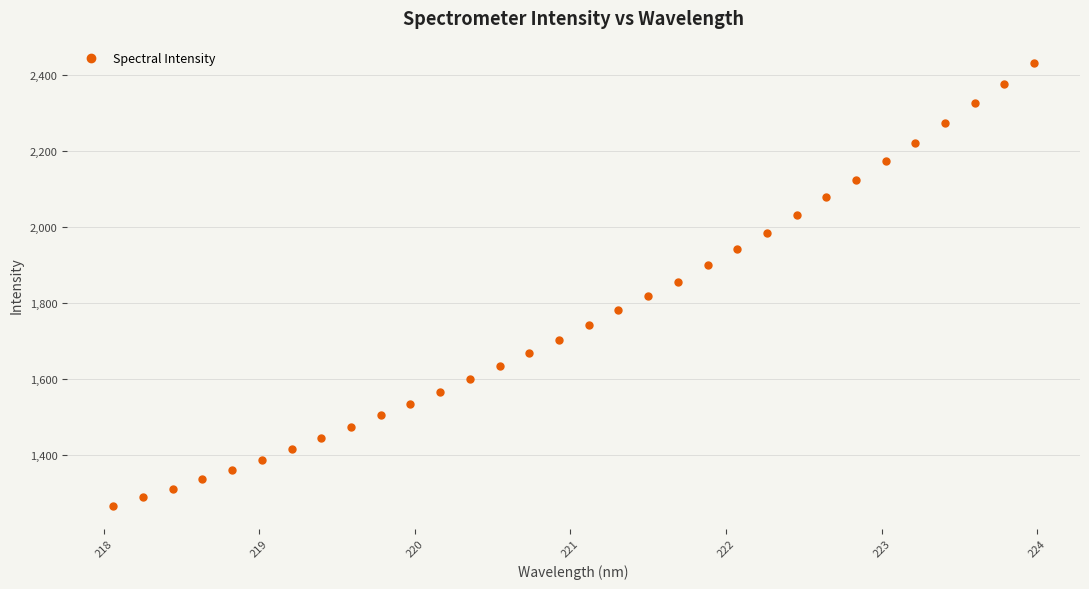

What is the smallest value displayed?

1265.3